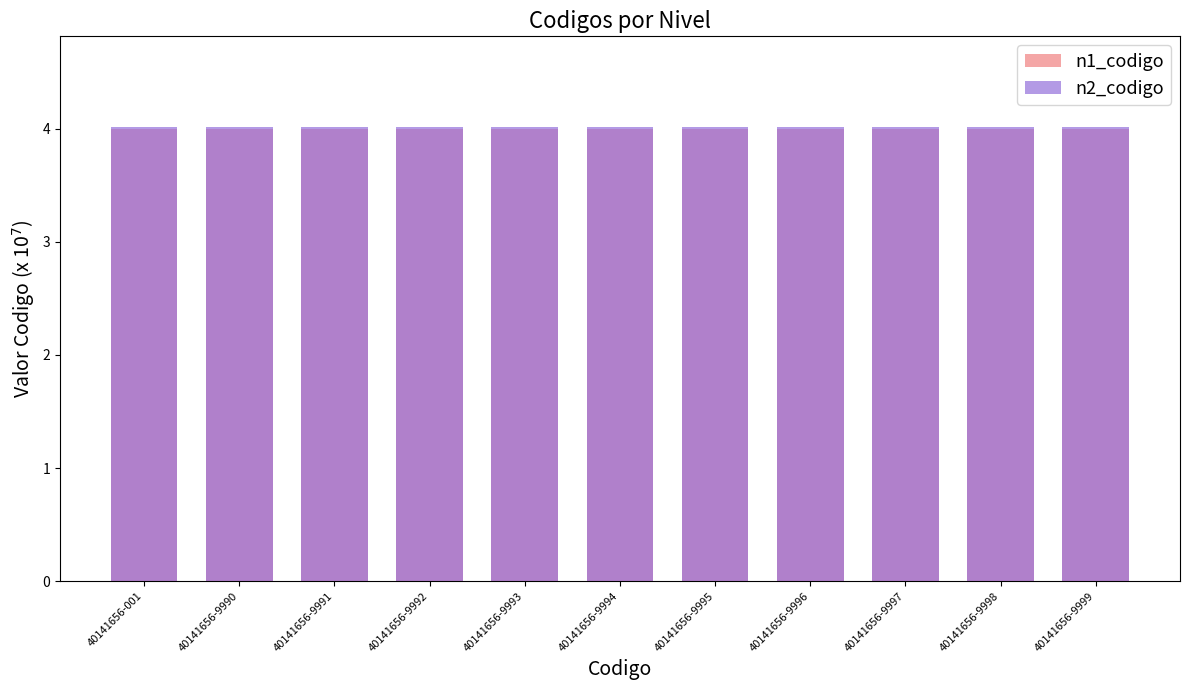

What are all the series names shown in the legend?

n1_codigo, n2_codigo